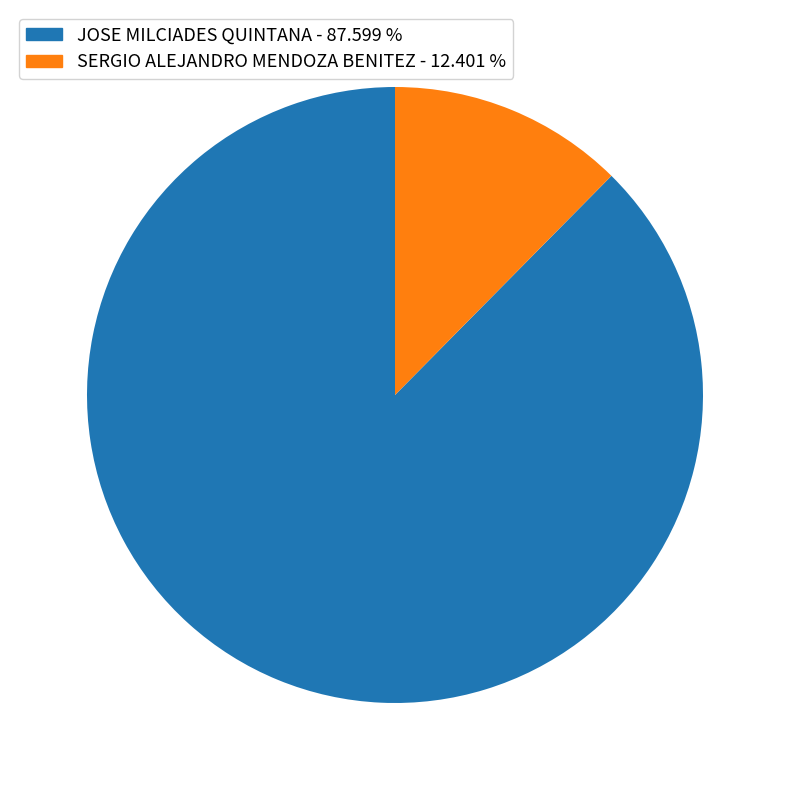

Do JOSE MILCIADES QUINTANA and SERGIO ALEJANDRO MENDOZA BENITEZ together represent more than half of the pie?

Yes